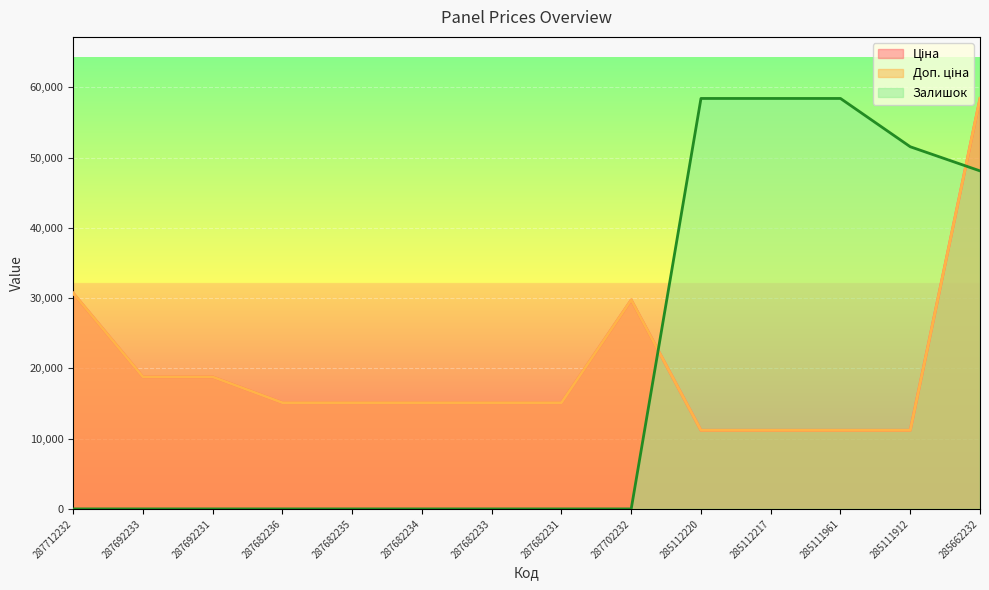

How many lines are shown in the chart?

3